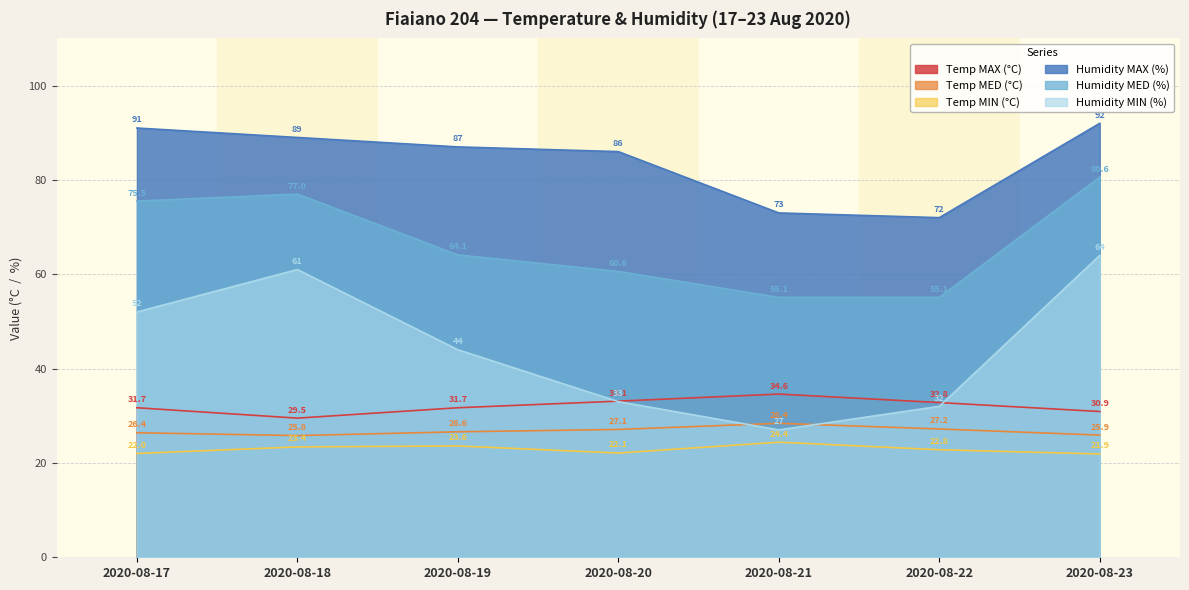

True or false: Humidity MIN (%) has a value of 51.8 at 2020-08-22.

False